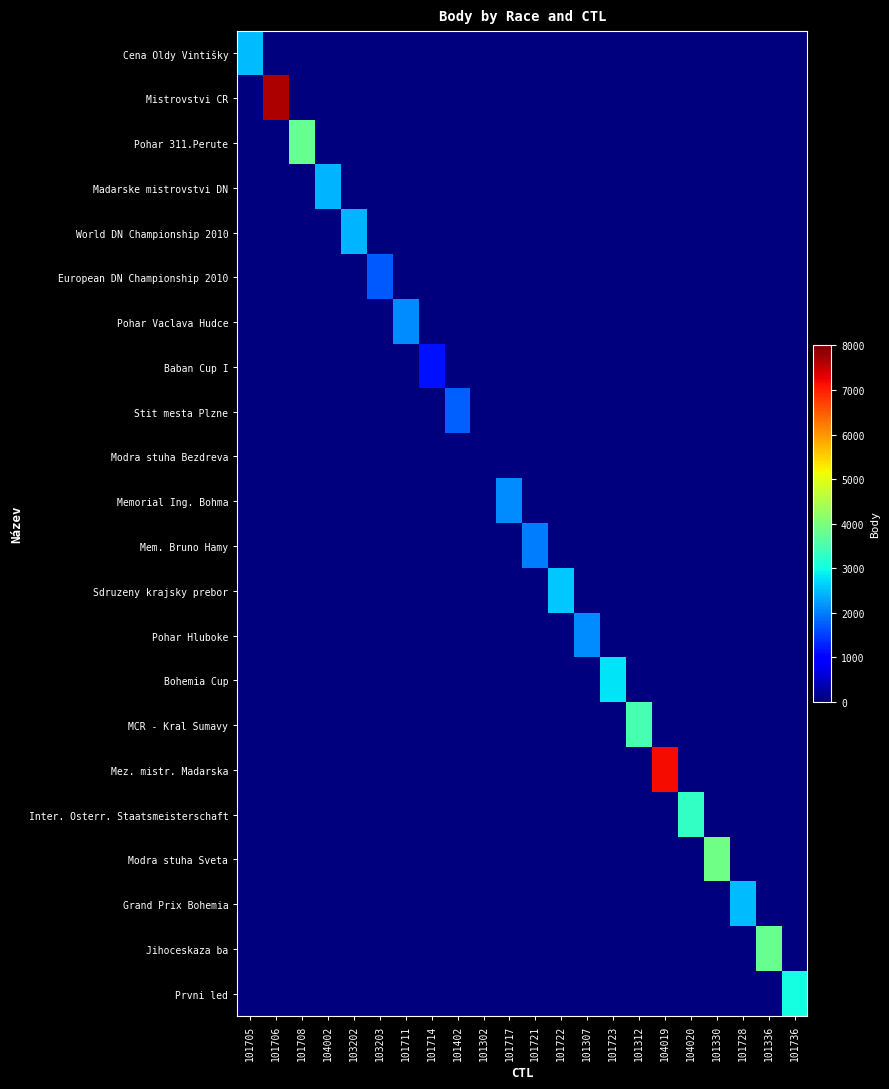

Reading right to left, transcribe all the data shown in this chart.

Cena Oldy Vintišky: 101736=0	101336=0	101728=0	101330=0	104020=0	104019=0	101312=0	101723=0	101307=0	101722=0	101721=0	101717=0	101302=0	101402=0	101714=0	101711=0	103203=0	103202=0	104002=0	101708=0	101706=0	101705=2496
Mistrovstvi CR: 101736=0	101336=0	101728=0	101330=0	104020=0	104019=0	101312=0	101723=0	101307=0	101722=0	101721=0	101717=0	101302=0	101402=0	101714=0	101711=0	103203=0	103202=0	104002=0	101708=0	101706=7663	101705=0
Pohar 311.Perute: 101736=0	101336=0	101728=0	101330=0	104020=0	104019=0	101312=0	101723=0	101307=0	101722=0	101721=0	101717=0	101302=0	101402=0	101714=0	101711=0	103203=0	103202=0	104002=0	101708=3784	101706=0	101705=0
Madarske mistrovstvi DN: 101736=0	101336=0	101728=0	101330=0	104020=0	104019=0	101312=0	101723=0	101307=0	101722=0	101721=0	101717=0	101302=0	101402=0	101714=0	101711=0	103203=0	103202=0	104002=2412	101708=0	101706=0	101705=0
World DN Championship 2010: 101736=0	101336=0	101728=0	101330=0	104020=0	104019=0	101312=0	101723=0	101307=0	101722=0	101721=0	101717=0	101302=0	101402=0	101714=0	101711=0	103203=0	103202=2413	104002=0	101708=0	101706=0	101705=0
European DN Championship 2010: 101736=0	101336=0	101728=0	101330=0	104020=0	104019=0	101312=0	101723=0	101307=0	101722=0	101721=0	101717=0	101302=0	101402=0	101714=0	101711=0	103203=1693	103202=0	104002=0	101708=0	101706=0	101705=0
Pohar Vaclava Hudce: 101736=0	101336=0	101728=0	101330=0	104020=0	104019=0	101312=0	101723=0	101307=0	101722=0	101721=0	101717=0	101302=0	101402=0	101714=0	101711=2110	103203=0	103202=0	104002=0	101708=0	101706=0	101705=0
Baban Cup I: 101736=0	101336=0	101728=0	101330=0	104020=0	104019=0	101312=0	101723=0	101307=0	101722=0	101721=0	101717=0	101302=0	101402=0	101714=1156	101711=0	103203=0	103202=0	104002=0	101708=0	101706=0	101705=0
Stit mesta Plzne: 101736=0	101336=0	101728=0	101330=0	104020=0	104019=0	101312=0	101723=0	101307=0	101722=0	101721=0	101717=0	101302=0	101402=1758	101714=0	101711=0	103203=0	103202=0	104002=0	101708=0	101706=0	101705=0
Modra stuha Bezdreva: 101736=0	101336=0	101728=0	101330=0	104020=0	104019=0	101312=0	101723=0	101307=0	101722=0	101721=0	101717=0	101302=0	101402=0	101714=0	101711=0	103203=0	103202=0	104002=0	101708=0	101706=0	101705=0
Memorial Ing. Bohma: 101736=0	101336=0	101728=0	101330=0	104020=0	104019=0	101312=0	101723=0	101307=0	101722=0	101721=0	101717=2109	101302=0	101402=0	101714=0	101711=0	103203=0	103202=0	104002=0	101708=0	101706=0	101705=0
Mem. Bruno Hamy: 101736=0	101336=0	101728=0	101330=0	104020=0	104019=0	101312=0	101723=0	101307=0	101722=0	101721=1996	101717=0	101302=0	101402=0	101714=0	101711=0	103203=0	103202=0	104002=0	101708=0	101706=0	101705=0
Sdruzeny krajsky prebor: 101736=0	101336=0	101728=0	101330=0	104020=0	104019=0	101312=0	101723=0	101307=0	101722=2580	101721=0	101717=0	101302=0	101402=0	101714=0	101711=0	103203=0	103202=0	104002=0	101708=0	101706=0	101705=0
Pohar Hluboke: 101736=0	101336=0	101728=0	101330=0	104020=0	104019=0	101312=0	101723=0	101307=2108	101722=0	101721=0	101717=0	101302=0	101402=0	101714=0	101711=0	103203=0	103202=0	104002=0	101708=0	101706=0	101705=0
Bohemia Cup: 101736=0	101336=0	101728=0	101330=0	104020=0	104019=0	101312=0	101723=2812	101307=0	101722=0	101721=0	101717=0	101302=0	101402=0	101714=0	101711=0	103203=0	103202=0	104002=0	101708=0	101706=0	101705=0
MCR - Kral Sumavy: 101736=0	101336=0	101728=0	101330=0	104020=0	104019=0	101312=3469	101723=0	101307=0	101722=0	101721=0	101717=0	101302=0	101402=0	101714=0	101711=0	103203=0	103202=0	104002=0	101708=0	101706=0	101705=0
Mez. mistr. Madarska: 101736=0	101336=0	101728=0	101330=0	104020=0	104019=7187	101312=0	101723=0	101307=0	101722=0	101721=0	101717=0	101302=0	101402=0	101714=0	101711=0	103203=0	103202=0	104002=0	101708=0	101706=0	101705=0
Inter. Osterr. Staatsmeisterschaft: 101736=0	101336=0	101728=0	101330=0	104020=3289	104019=0	101312=0	101723=0	101307=0	101722=0	101721=0	101717=0	101302=0	101402=0	101714=0	101711=0	103203=0	103202=0	104002=0	101708=0	101706=0	101705=0
Modra stuha Sveta: 101736=0	101336=0	101728=0	101330=3904	104020=0	104019=0	101312=0	101723=0	101307=0	101722=0	101721=0	101717=0	101302=0	101402=0	101714=0	101711=0	103203=0	103202=0	104002=0	101708=0	101706=0	101705=0
Grand Prix Bohemia: 101736=0	101336=0	101728=2496	101330=0	104020=0	104019=0	101312=0	101723=0	101307=0	101722=0	101721=0	101717=0	101302=0	101402=0	101714=0	101711=0	103203=0	103202=0	104002=0	101708=0	101706=0	101705=0
Jihoceskaza ba: 101736=0	101336=3784	101728=0	101330=0	104020=0	104019=0	101312=0	101723=0	101307=0	101722=0	101721=0	101717=0	101302=0	101402=0	101714=0	101711=0	103203=0	103202=0	104002=0	101708=0	101706=0	101705=0
Prvni led: 101736=3012	101336=0	101728=0	101330=0	104020=0	104019=0	101312=0	101723=0	101307=0	101722=0	101721=0	101717=0	101302=0	101402=0	101714=0	101711=0	103203=0	103202=0	104002=0	101708=0	101706=0	101705=0